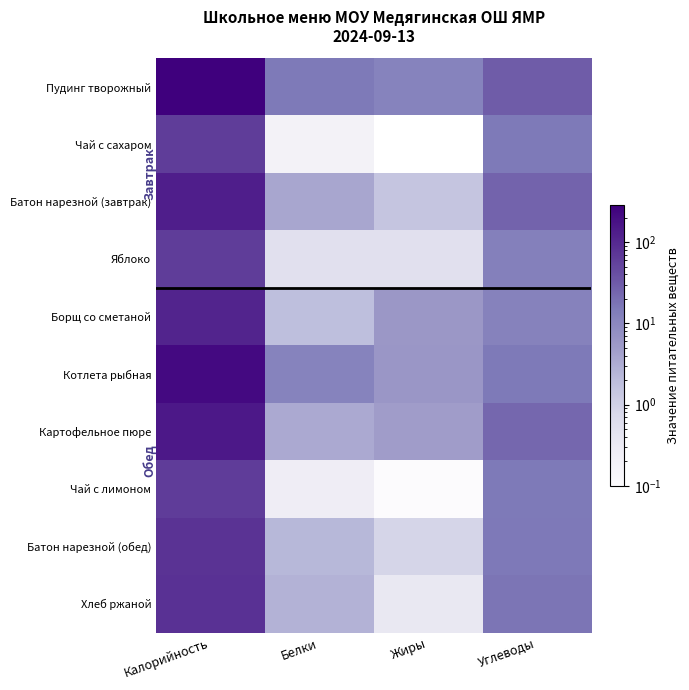

Reading right to left, transcribe all the data shown in this chart.

Пудинг творожный: Углеводы=30.0	Жиры=11.3	Белки=15.2	Калорийность=285.8
Чай с сахаром: Углеводы=14.9	Жиры=0.0	Белки=0.2	Калорийность=60.5
Батон нарезной (завтрак): Углеводы=25.7	Жиры=1.4	Белки=3.8	Калорийность=131.0
Яблоко: Углеводы=12.7	Жиры=0.5	Белки=0.5	Калорийность=61.1
Борщ со сметаной: Углеводы=12.0	Жиры=5.7	Белки=1.8	Калорийность=109.7
Котлета рыбная: Углеводы=14.9	Жиры=6.0	Белки=11.5	Калорийность=220.3
Картофельное пюре: Углеводы=23.3	Жиры=4.9	Белки=3.4	Калорийность=151.5
Чай с лимоном: Углеводы=15.1	Жиры=0.0	Белки=0.3	Калорийность=62.8
Батон нарезной (обед): Углеводы=15.4	Жиры=0.9	Белки=2.2	Калорийность=78.6
Хлеб ржаной: Углеводы=17.0	Жиры=0.3	Белки=2.6	Калорийность=81.6